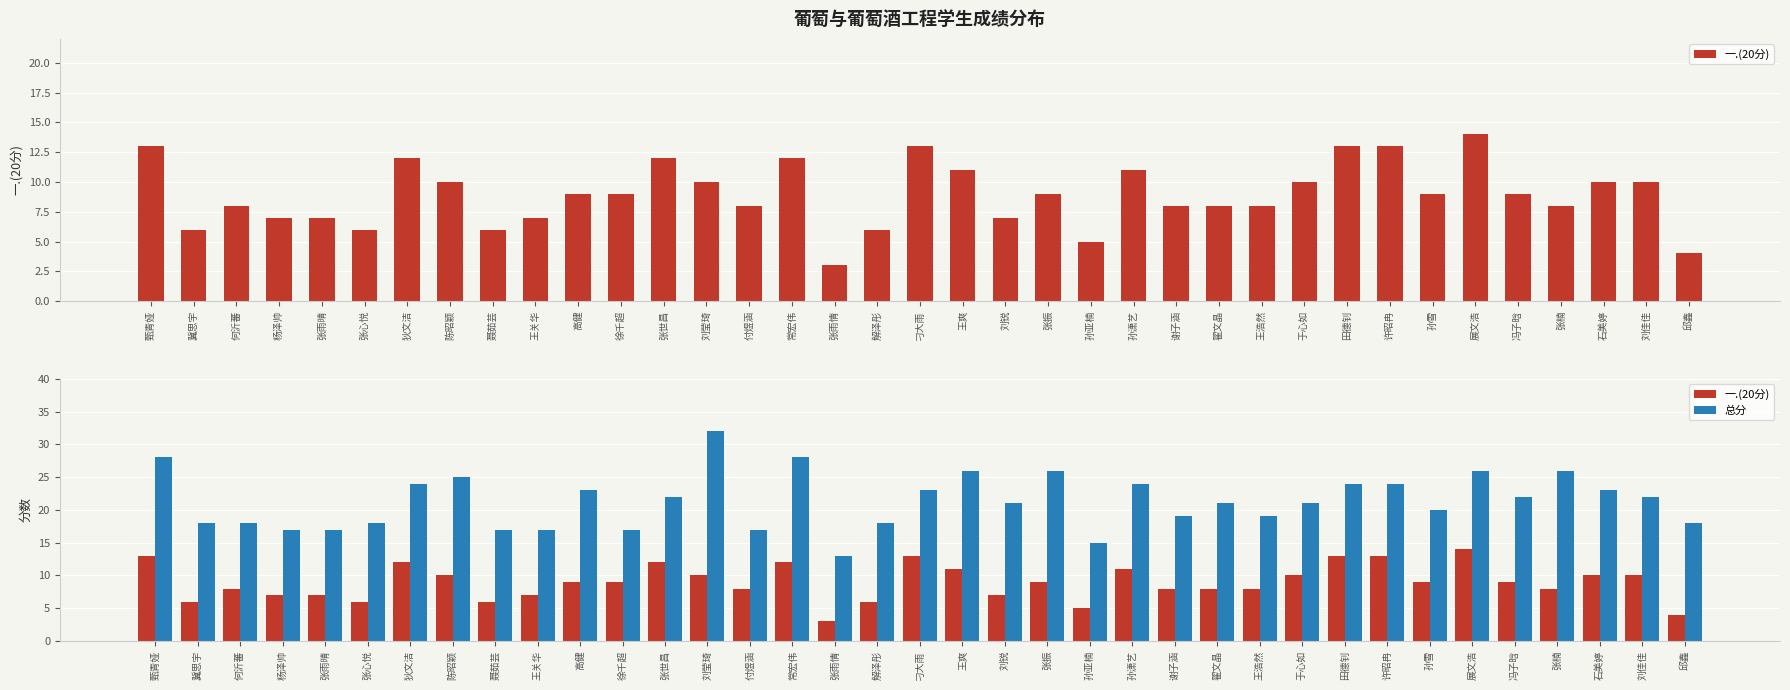

The value of 一.(20分) at 杨泽帅 is 12. True or false?

False